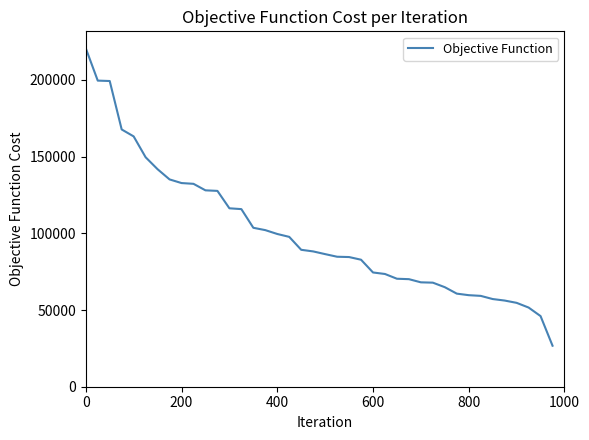

Is this an area chart (filled region under the line)?

No